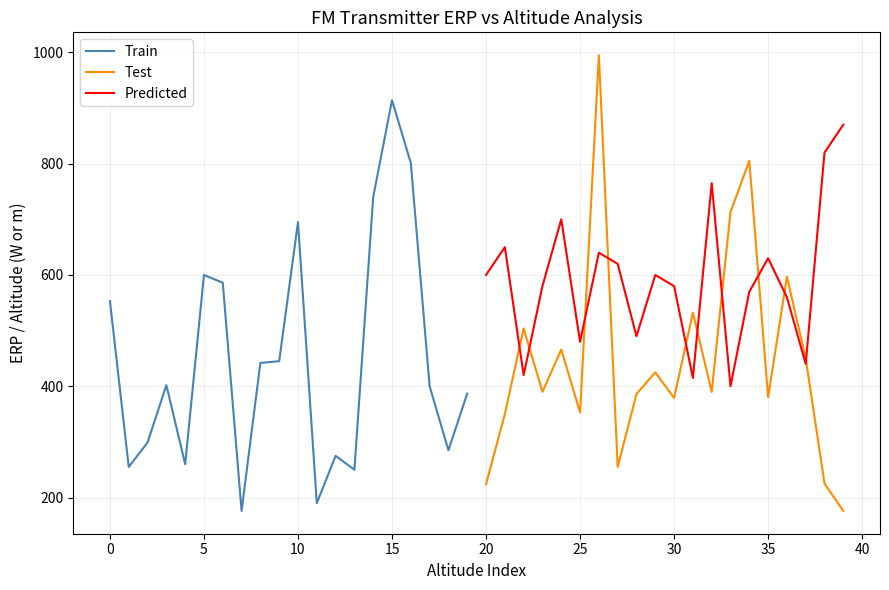

What is the minimum value for Test?

176